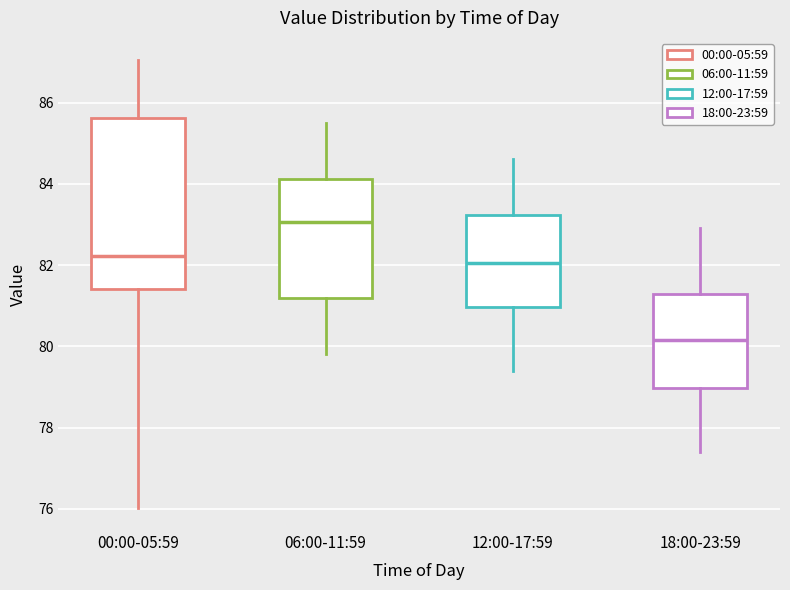

Reading left to right, read every box against the y-axis: the position of its median line, the range the box covers, and the ends of its whiskers. The values are not printed on the chart, so give them approximately, as read against the axis.

00:00-05:59: median 82.2, box 81.4 to 85.6, whiskers 76.0 to 87.0
06:00-11:59: median 83.0, box 81.2 to 84.2, whiskers 79.8 to 85.6
12:00-17:59: median 82.0, box 81.0 to 83.2, whiskers 79.4 to 84.6
18:00-23:59: median 80.2, box 79.0 to 81.4, whiskers 77.4 to 83.0